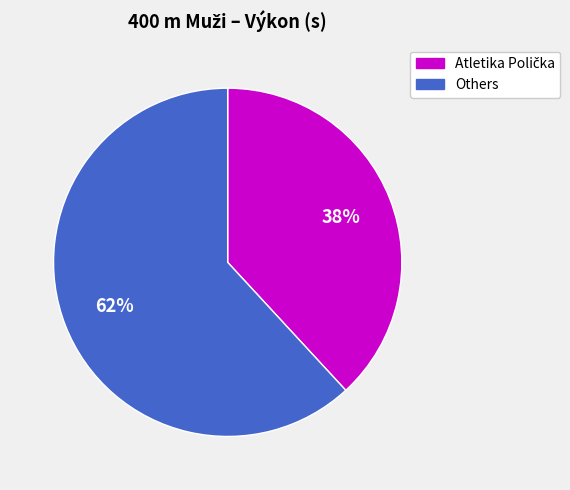

Is there any slice that represents more than half of the pie?

Yes